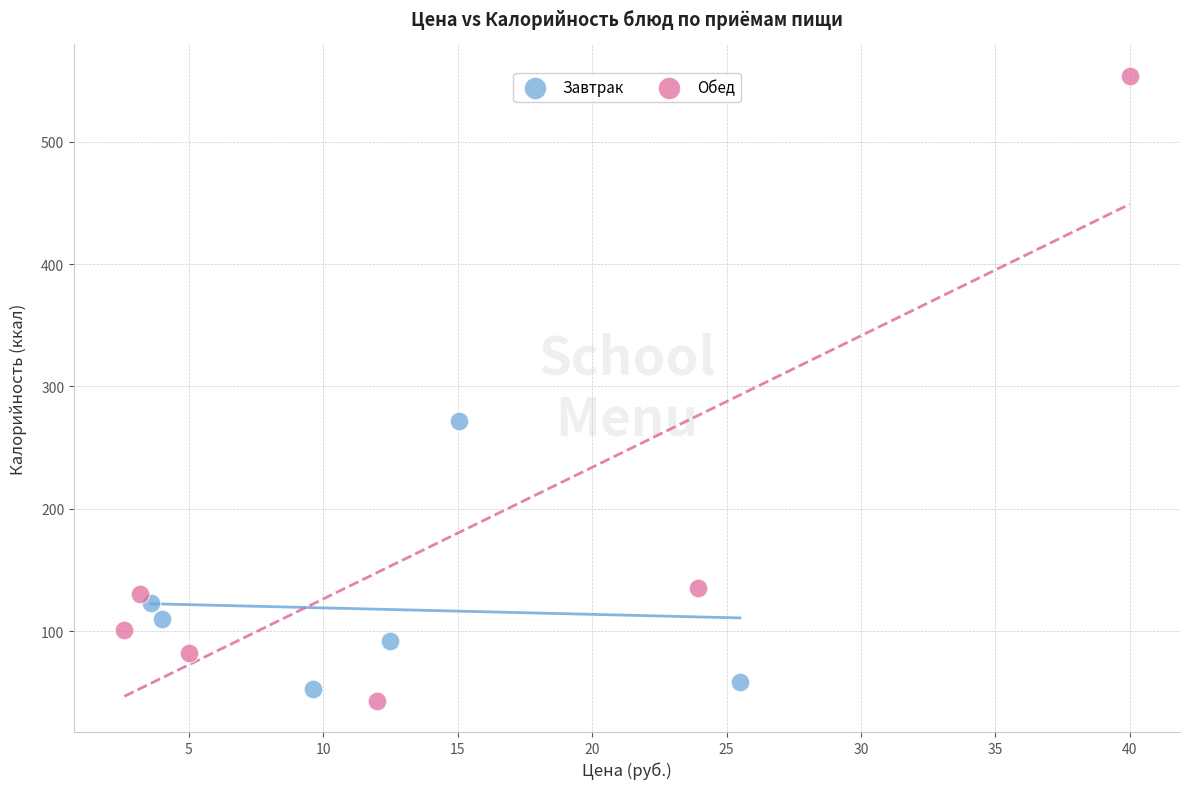

Which series has the widest spread of Y values?

Обед